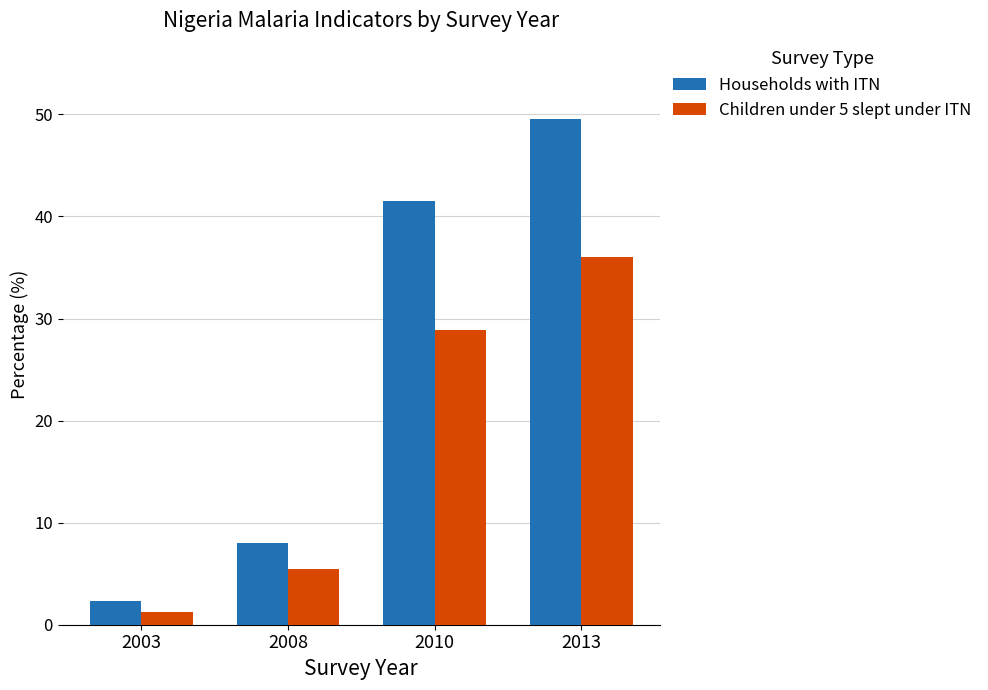

Is it true that Children under 5 slept under ITN equals 3.6 at 2008?

False